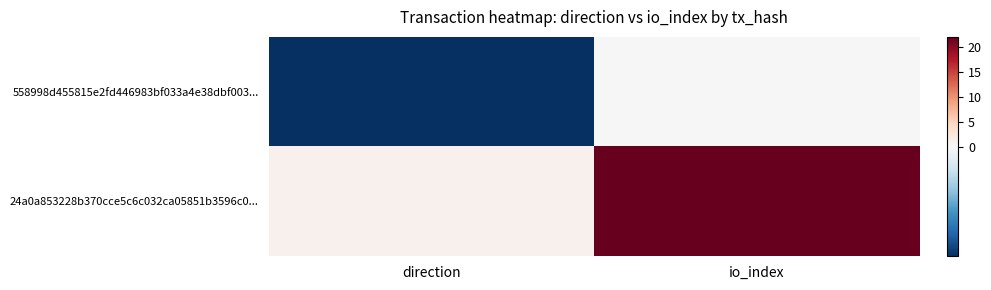

How many series are shown in this chart?

2